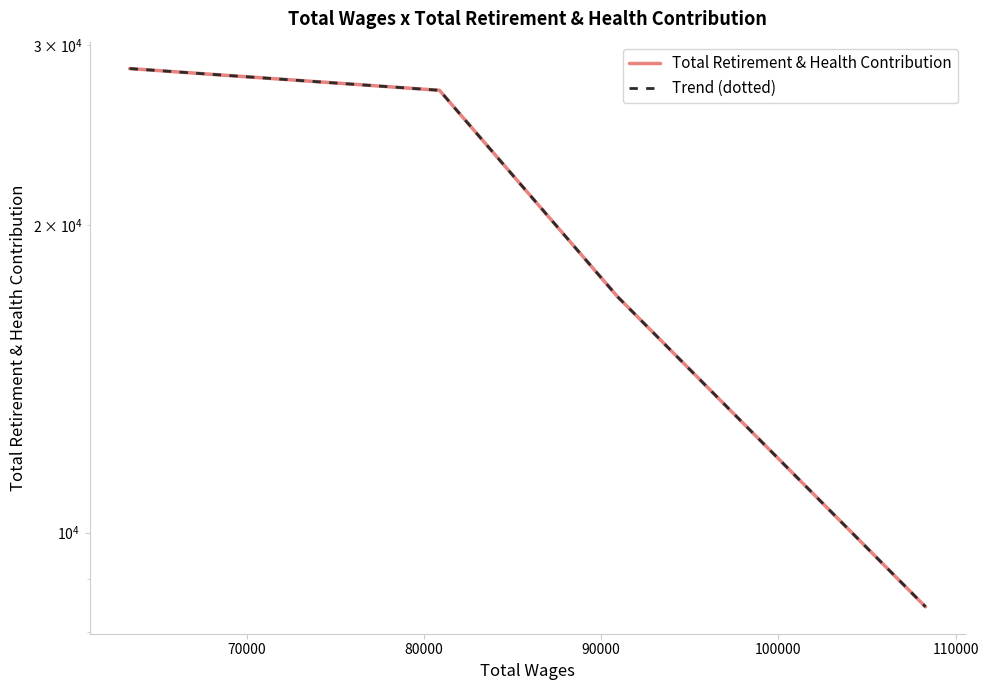

Between 80000 and 90000, which series saw the biggest shift?

Total Retirement & Health Contribution